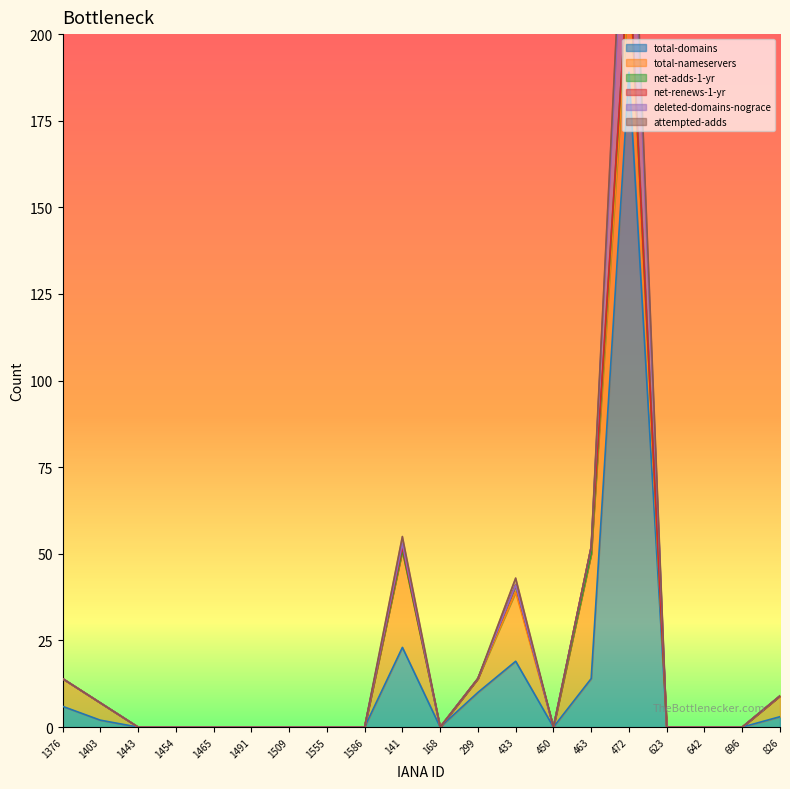

Count the number of data series in this chart.

6